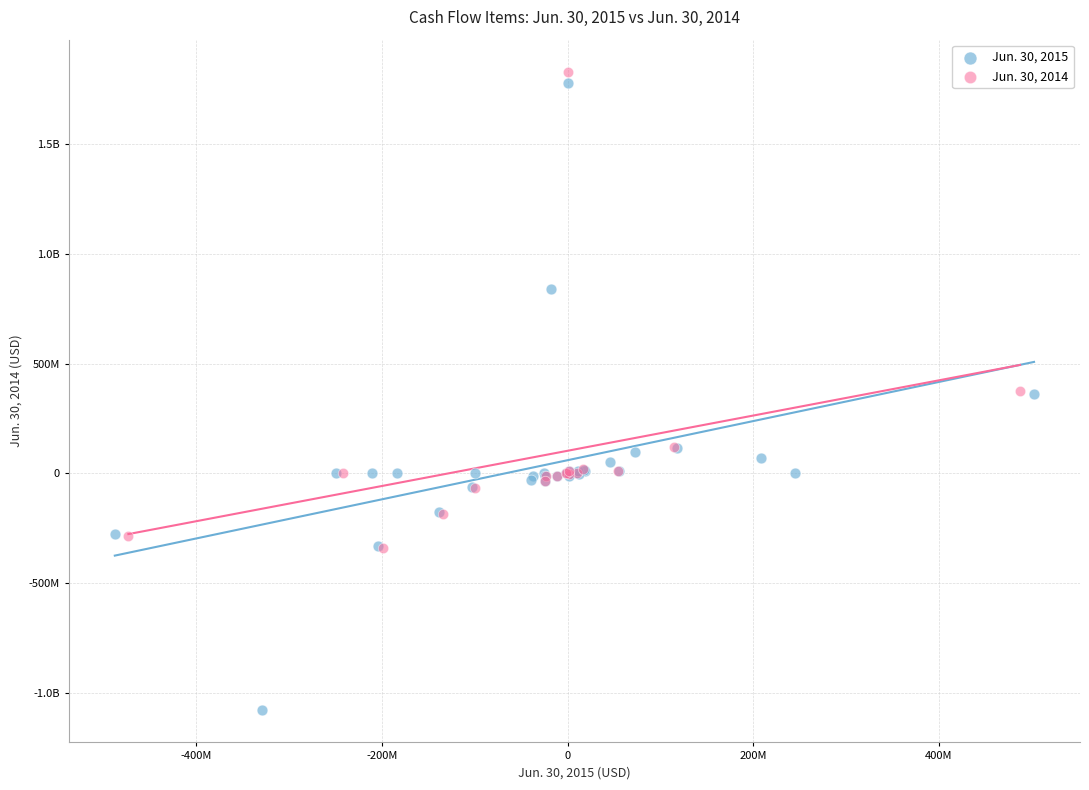

What are all the series names shown in the legend?

Jun. 30, 2015, Jun. 30, 2014